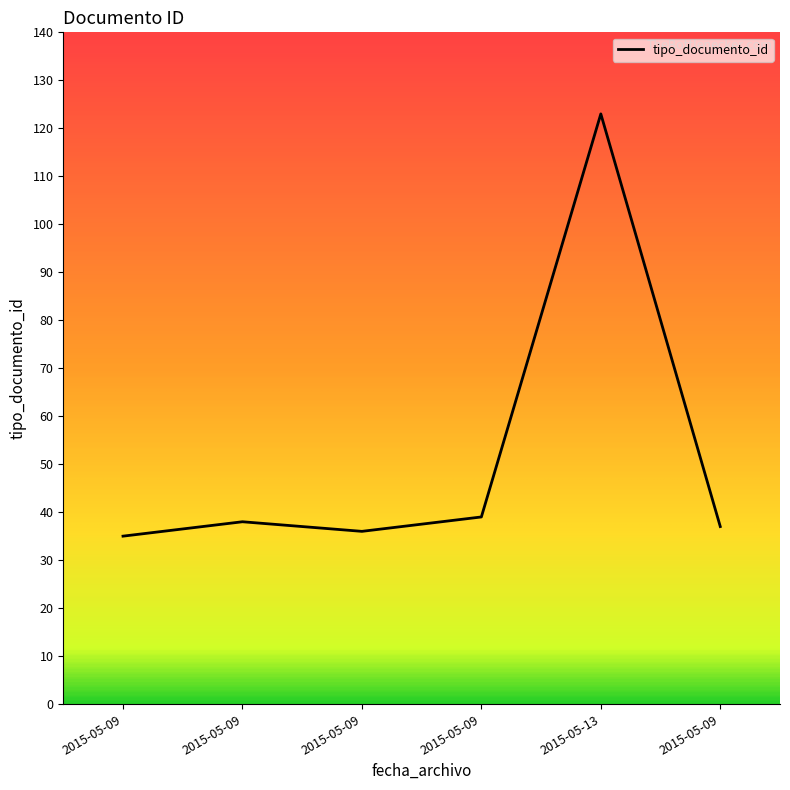

How many values are below 38?

3